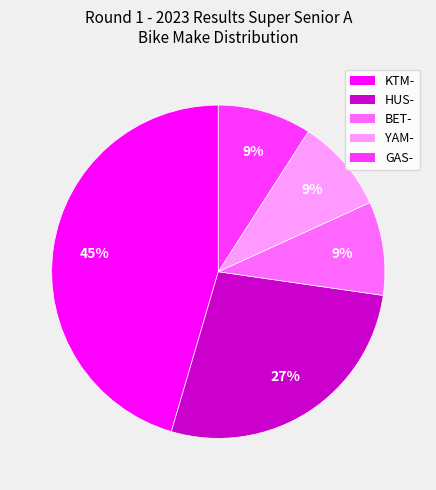

Which category has the biggest portion of the pie?

KTM-